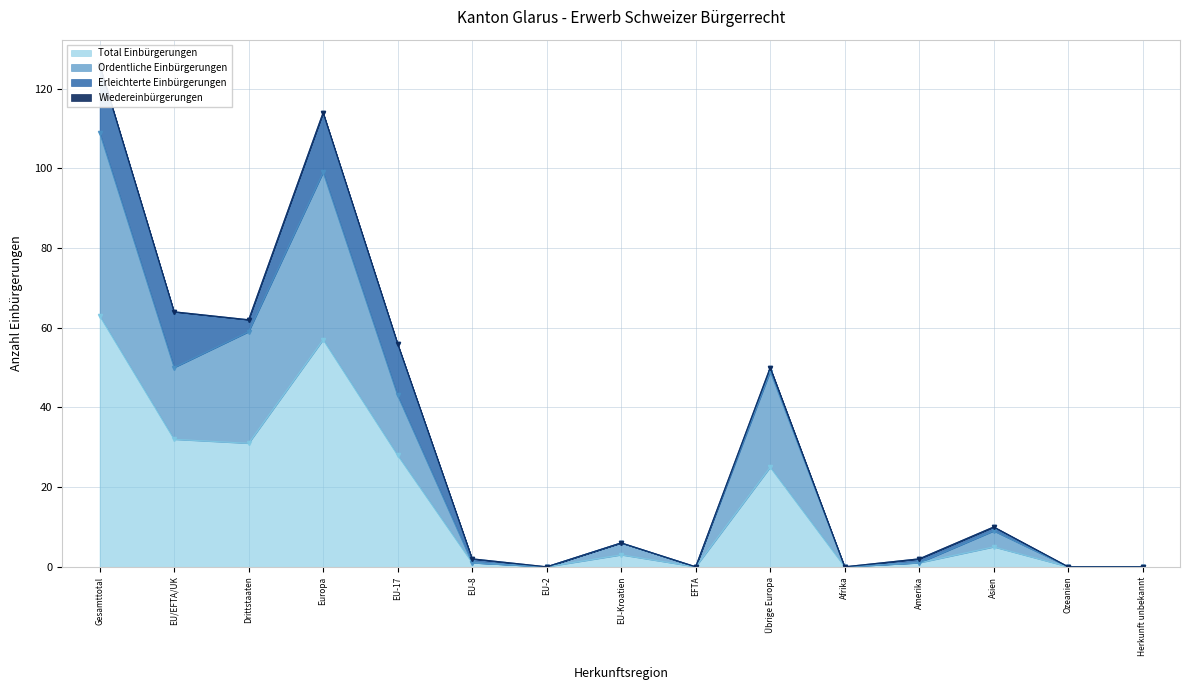

How many positive values does the Total Einbürgerungen series have?

10